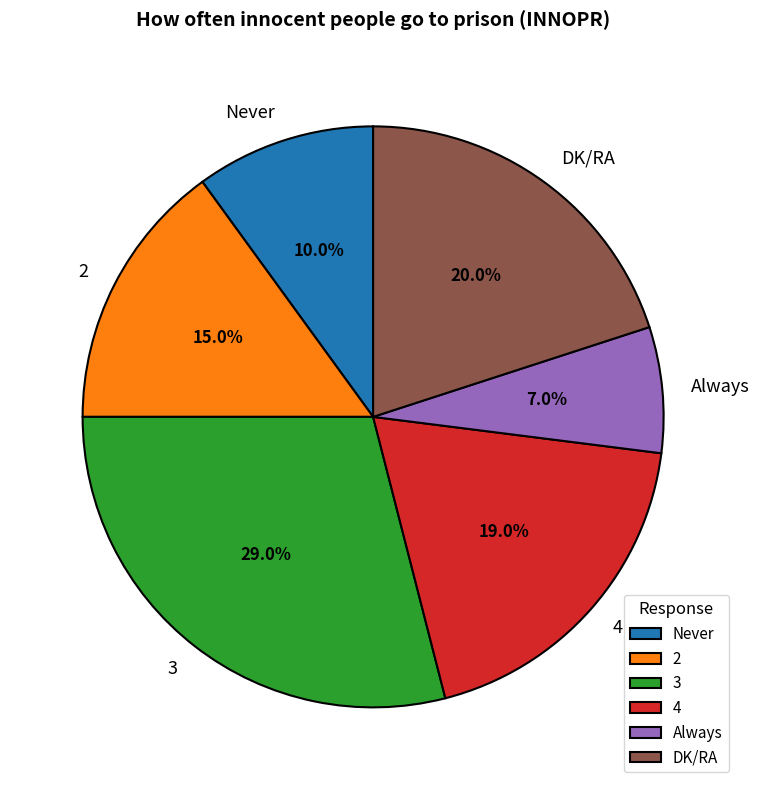

Is there any slice that represents more than half of the pie?

No